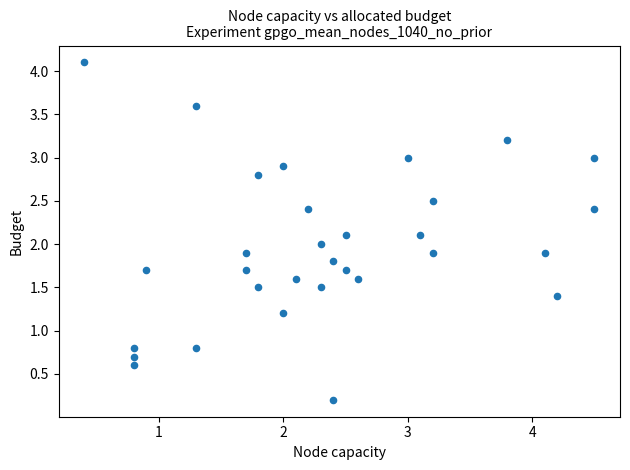

What is the range of X values (max minus min)?

4.1